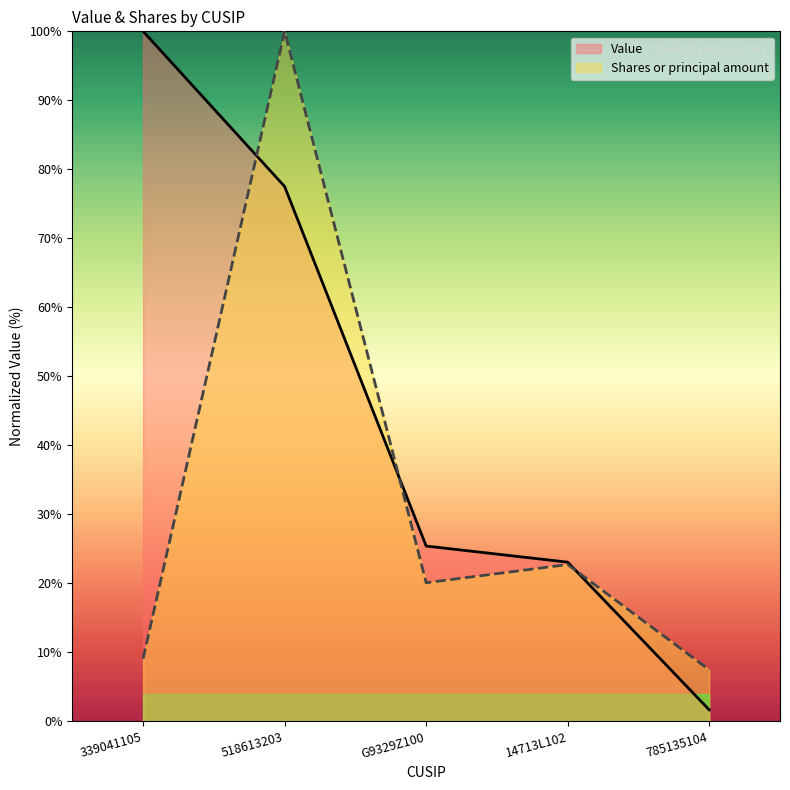

Which series changed the most between G9329Z100 and 14713L102?

Shares or principal amount